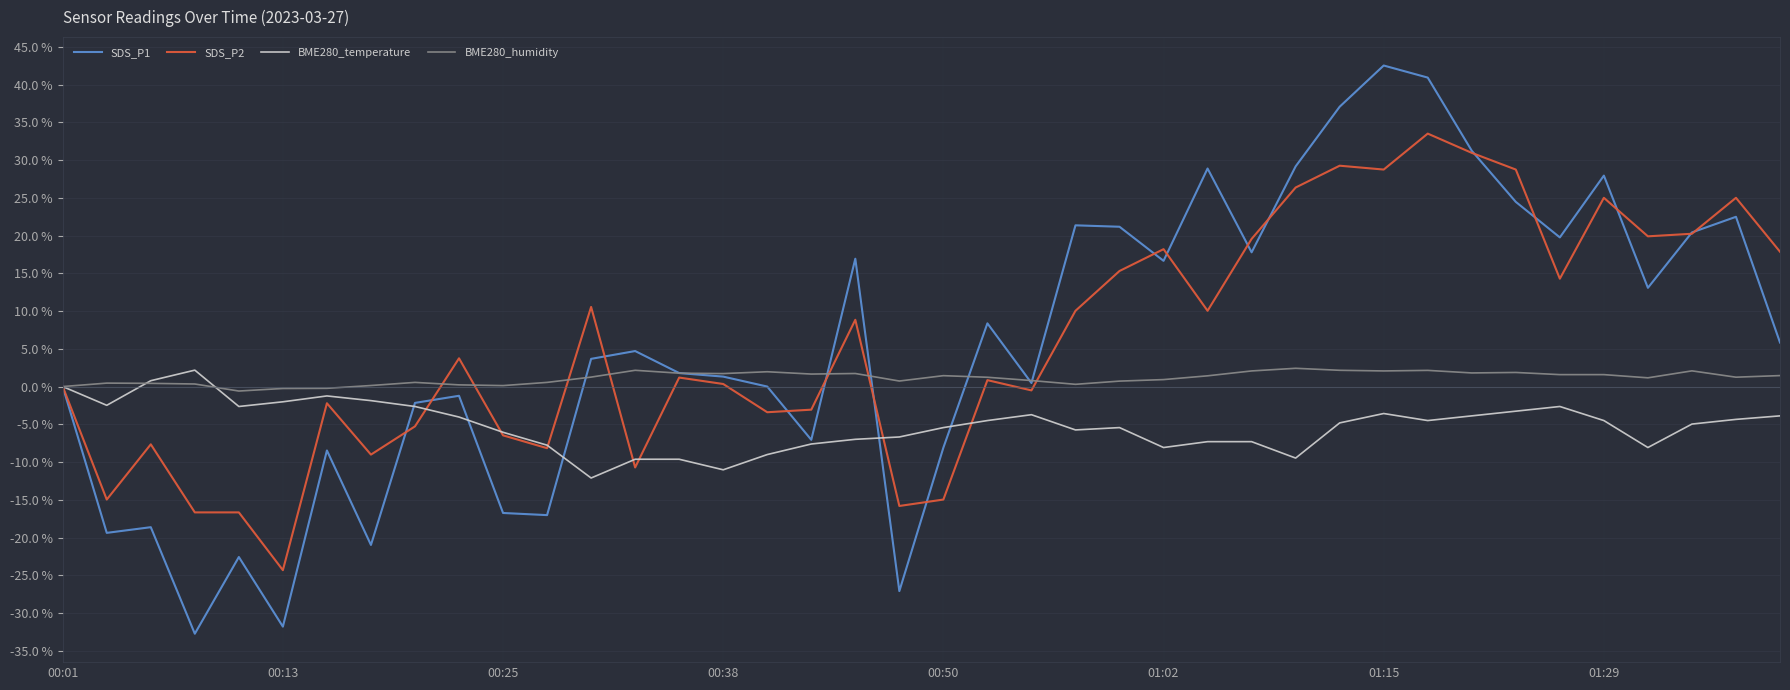

After their last crossing, which series has the higher values: SDS_P1 or SDS_P2?

SDS_P2